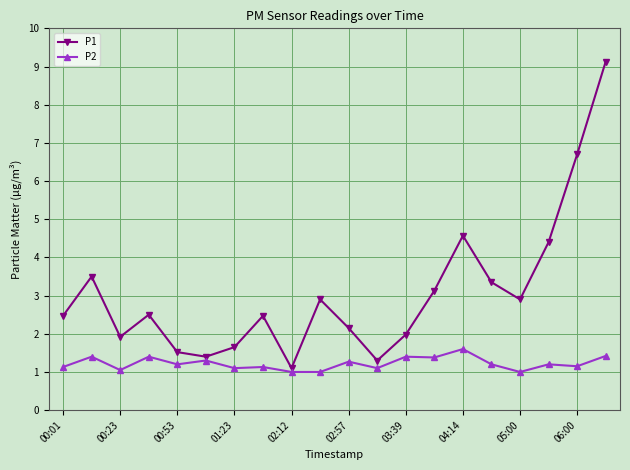

List the series in order of their overall mean, lowest first.

P2, P1